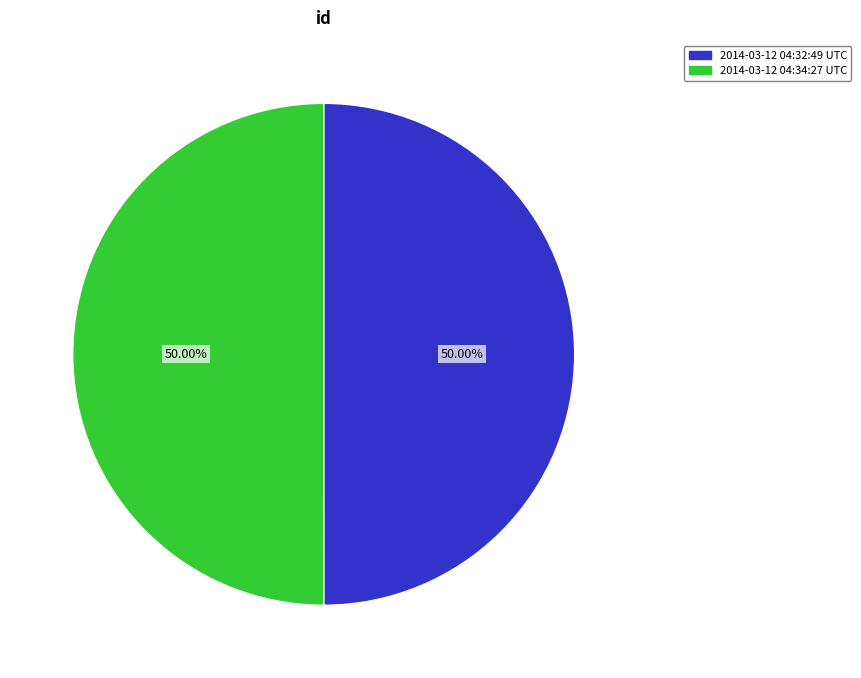

Is the sum of 2014-03-12 04:34:27 UTC and 2014-03-12 04:32:49 UTC greater than half?

Yes